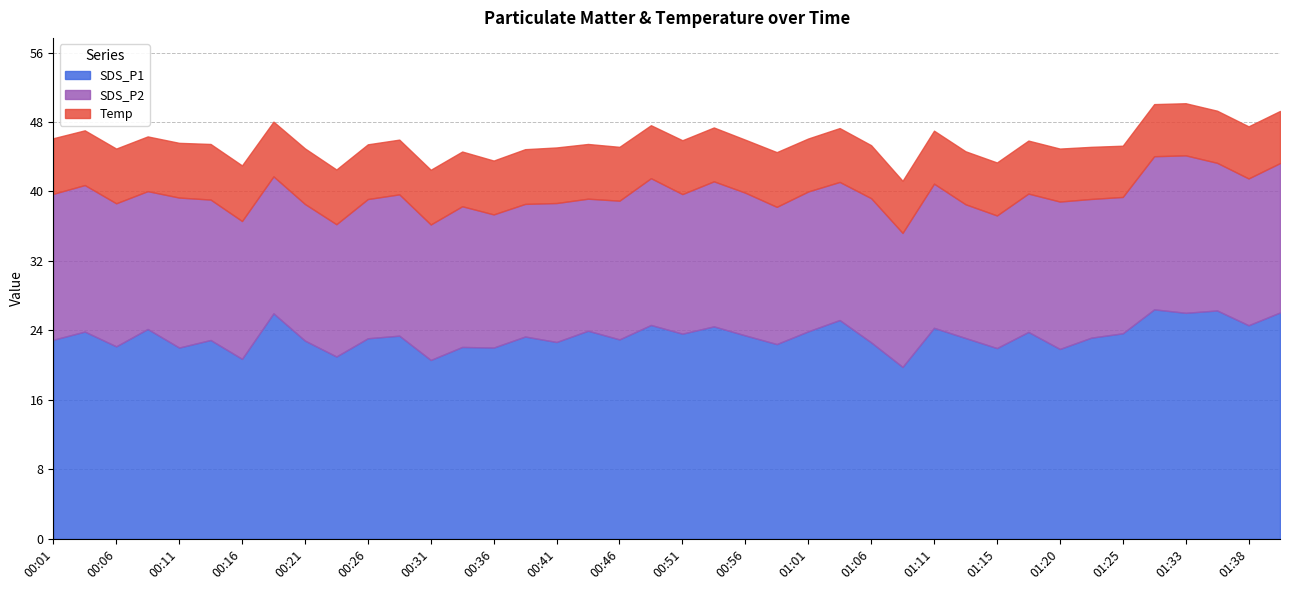

Reading left to right, transcribe all the data shown in this chart.

SDS_P1: 00:01=22.9	00:04=23.9	00:06=22.2	00:09=24.2	00:11=22.0	00:14=22.9	00:16=20.7	00:19=26.0	00:21=22.8	00:24=21.0	00:26=23.1	00:28=23.4	00:31=20.6	00:33=22.1	00:36=22.0	00:38=23.3	00:41=22.7	00:43=24.0	00:46=23.0	00:48=24.6	00:51=23.6	00:53=24.5	00:56=23.4	00:58=22.4	01:01=23.9	01:03=25.2	01:06=22.6	01:08=19.8	01:11=24.3	01:13=23.1	01:15=22.0	01:18=23.8	01:20=21.9	01:23=23.2	01:25=23.7	01:30=26.4	01:33=26.0	01:35=26.3	01:38=24.6	01:40=26.1
SDS_P2: 00:01=16.8	00:04=16.9	00:06=16.5	00:09=15.9	00:11=17.3	00:14=16.2	00:16=15.9	00:19=15.8	00:21=15.7	00:24=15.2	00:26=16.0	00:28=16.3	00:31=15.6	00:33=16.2	00:36=15.3	00:38=15.3	00:41=16.0	00:43=15.2	00:46=16.0	00:48=16.9	00:51=16.1	00:53=16.7	00:56=16.4	00:58=15.8	01:01=16.1	01:03=15.9	01:06=16.6	01:08=15.4	01:11=16.6	01:13=15.4	01:15=15.3	01:18=15.9	01:20=17.0	01:23=16.0	01:25=15.7	01:30=17.6	01:33=18.1	01:35=17.0	01:38=16.9	01:40=17.2
Temp: 00:01=6.4	00:04=6.3	00:06=6.3	00:09=6.3	00:11=6.3	00:14=6.4	00:16=6.4	00:19=6.3	00:21=6.4	00:24=6.3	00:26=6.3	00:28=6.3	00:31=6.3	00:33=6.3	00:36=6.2	00:38=6.3	00:41=6.4	00:43=6.3	00:46=6.2	00:48=6.1	00:51=6.2	00:53=6.2	00:56=6.1	00:58=6.3	01:01=6.1	01:03=6.2	01:06=6.1	01:08=6.0	01:11=6.1	01:13=6.1	01:15=6.1	01:18=6.1	01:20=6.1	01:23=6.0	01:25=5.9	01:30=6.0	01:33=6.0	01:35=6.0	01:38=6.0	01:40=6.0